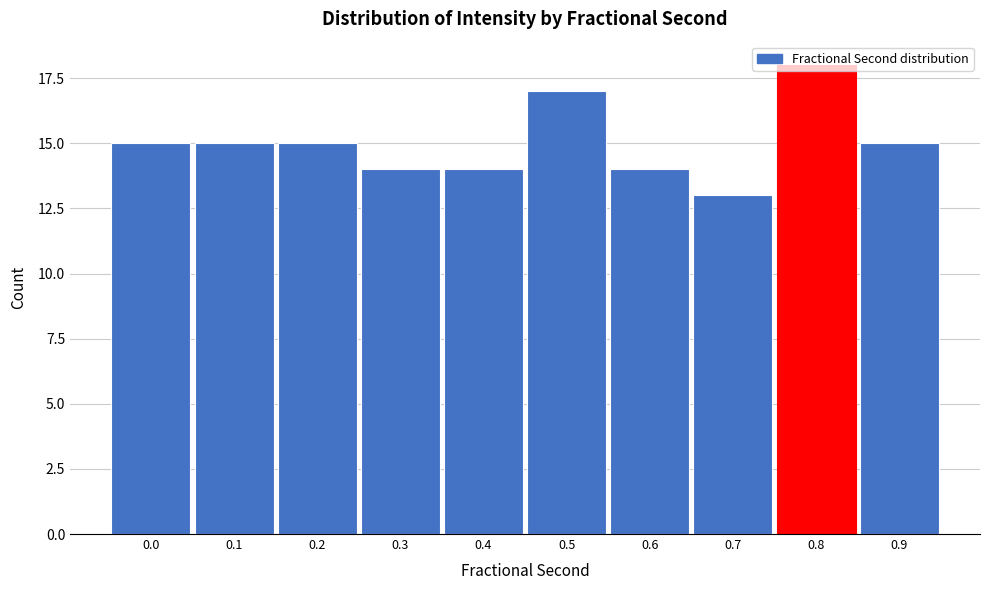

Between 0.7 and 0.4, which is larger?

0.4